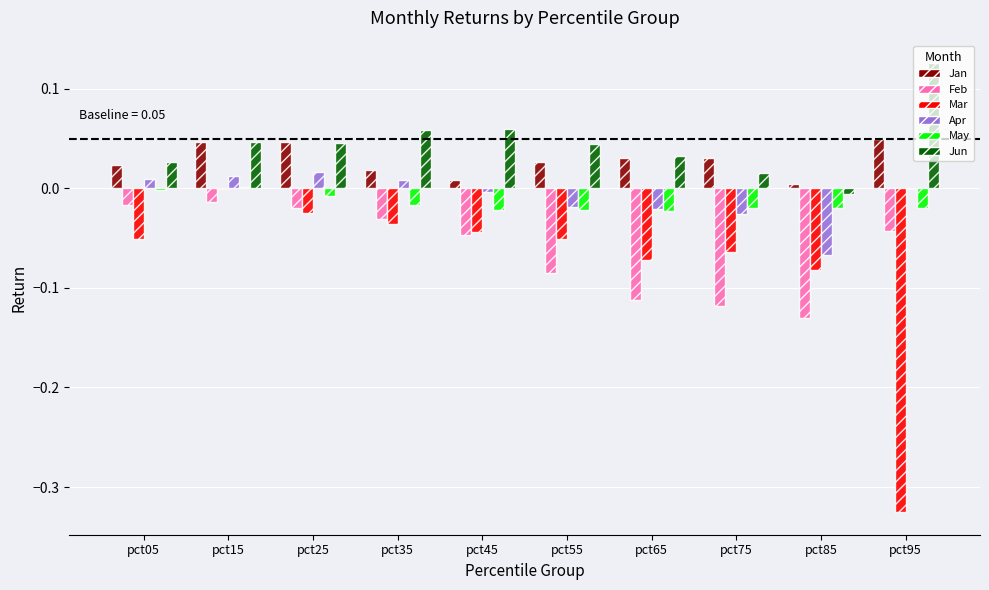

How many values in the May series exceed 0?

1